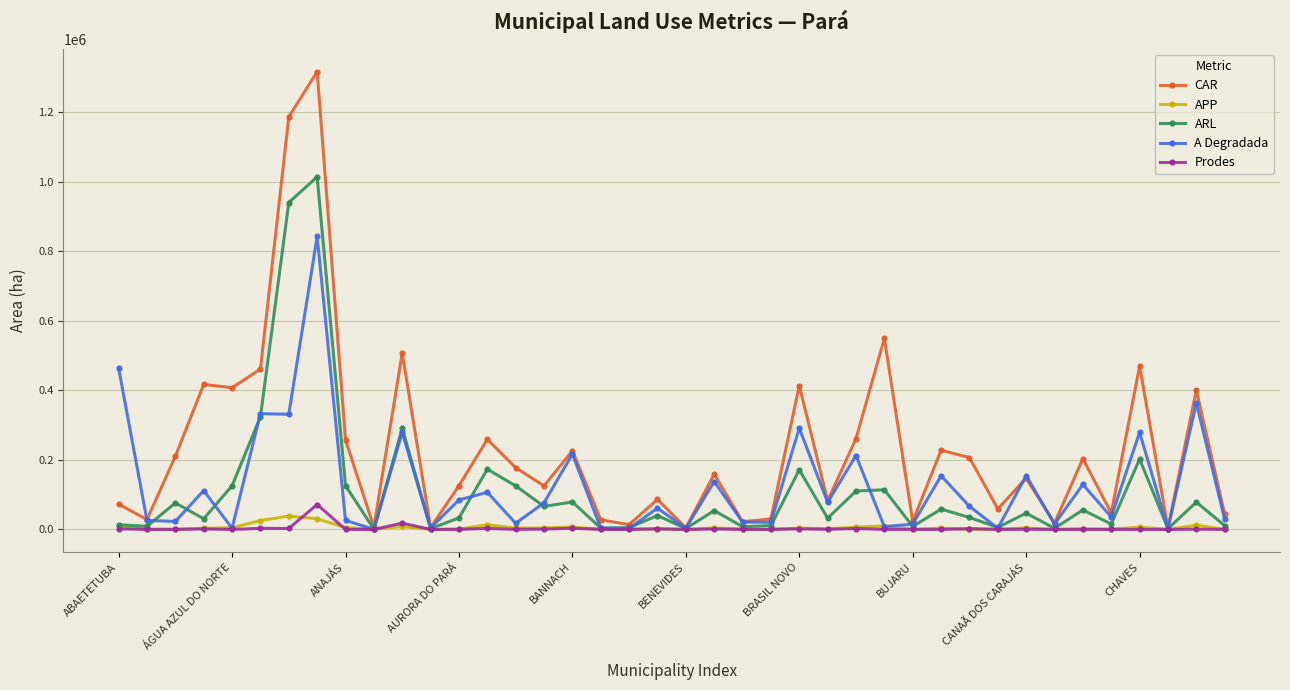

Does the chart have visible grid lines?

Yes